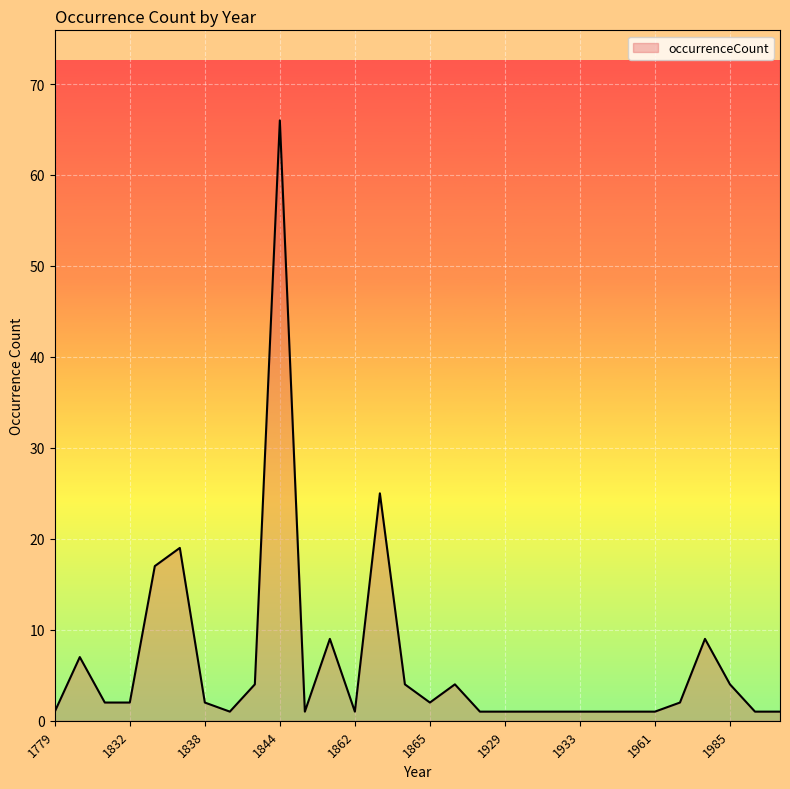

What is the difference between the maximum and minimum values?

65